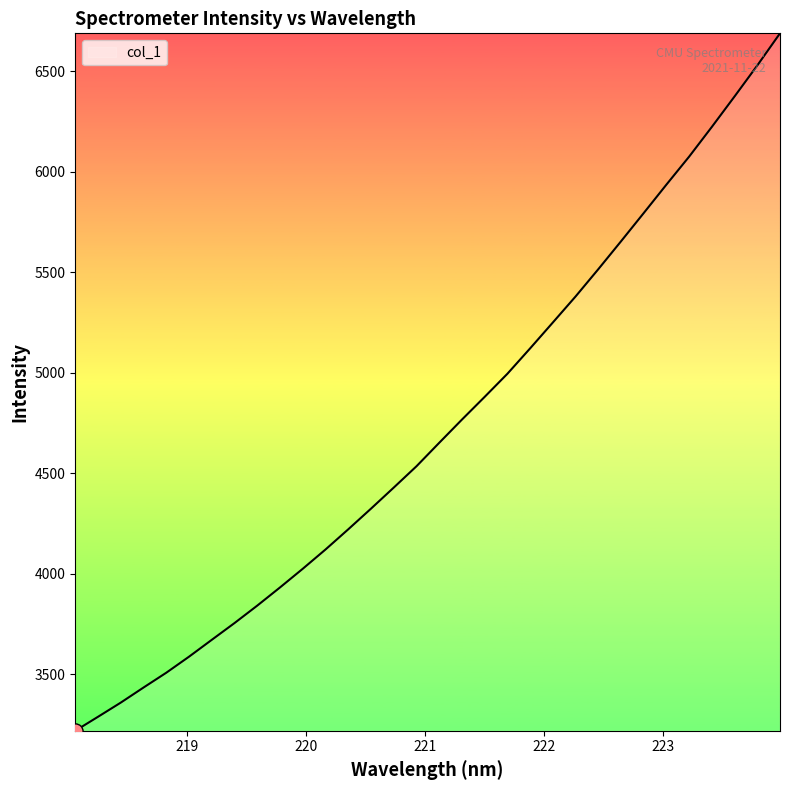

What is the maximum value shown in the chart?

6688.2